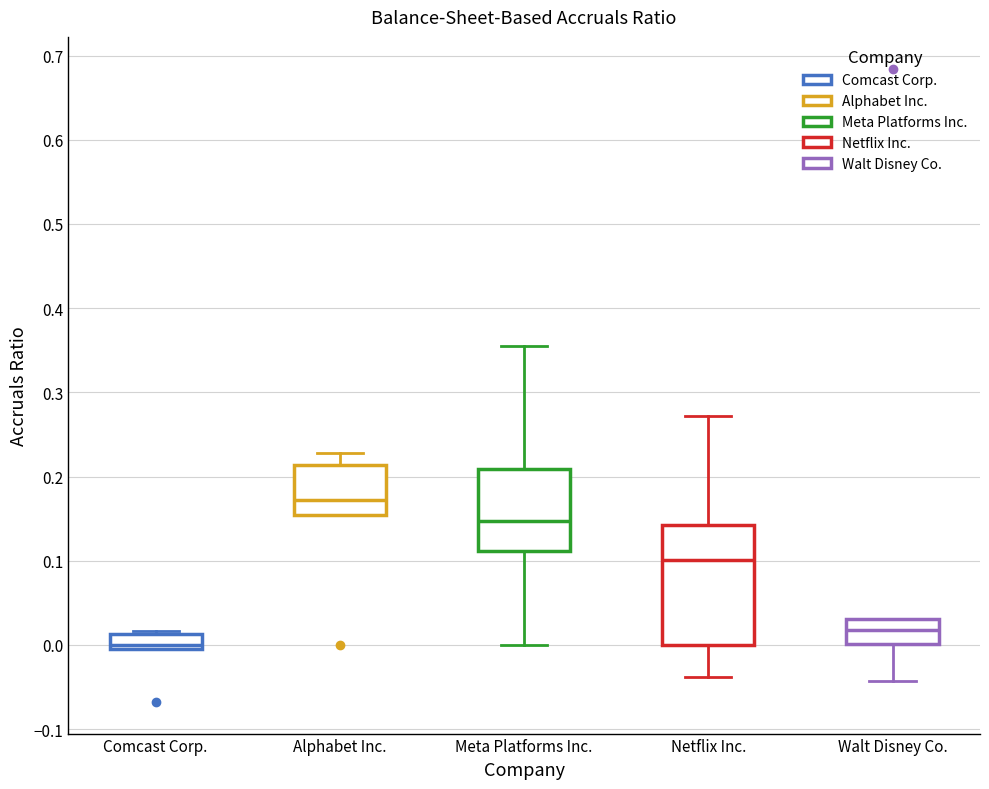

Reading left to right, transcribe this box plot: for each box, give where its median line is, the range the box spans, and where its two whiskers end, as read against the y-axis. The values are not printed on the chart, so give them approximately, as read against the axis.

Comcast Corp.: median 0.00 (just above the box's lower edge), box 0.00 to 0.01, whiskers 0.00 to 0.02
Alphabet Inc.: median 0.17, box 0.15 to 0.21, whiskers 0.15 to 0.23
Meta Platforms Inc.: median 0.15, box 0.11 to 0.21, whiskers 0.00 to 0.36
Netflix Inc.: median 0.10, box 0.00 to 0.14, whiskers -0.04 to 0.27
Walt Disney Co.: median 0.02, box 0.00 to 0.03, whiskers -0.04 to 0.03